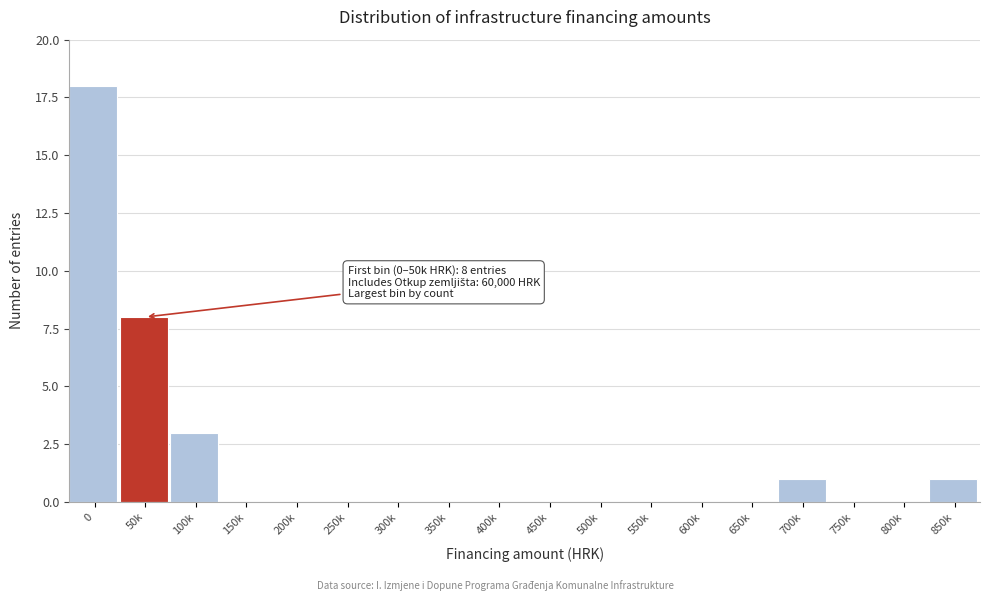

Reading right to left, list all the values displayed in this chart.

850k=1	800k=0	750k=0	700k=1	650k=0	600k=0	550k=0	500k=0	450k=0	400k=0	350k=0	300k=0	250k=0	200k=0	150k=0	100k=3	50k=8	0=18